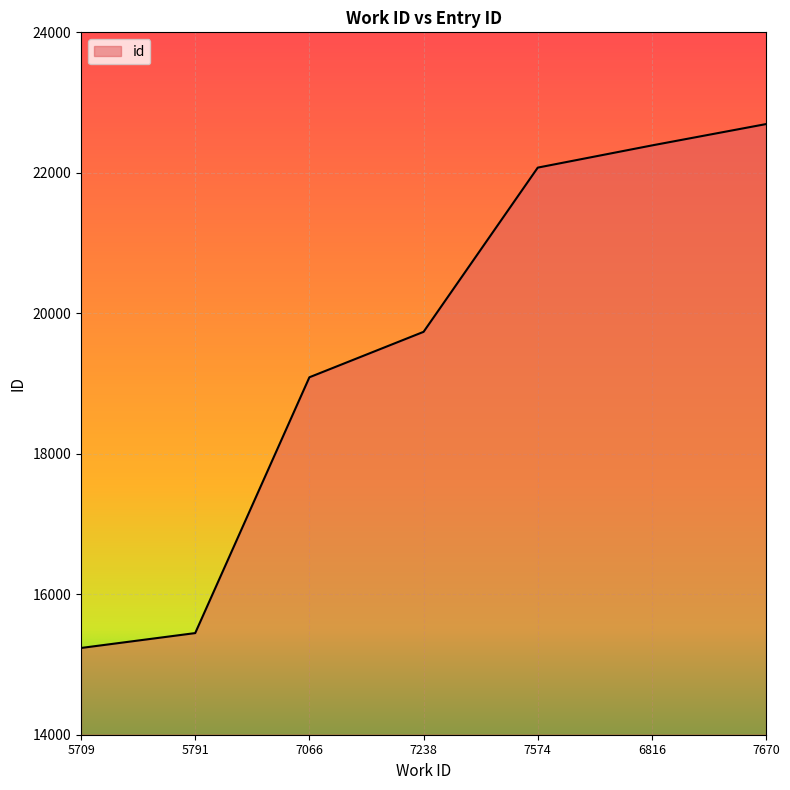

What is the change in value from 5791 to 7574?

+6627